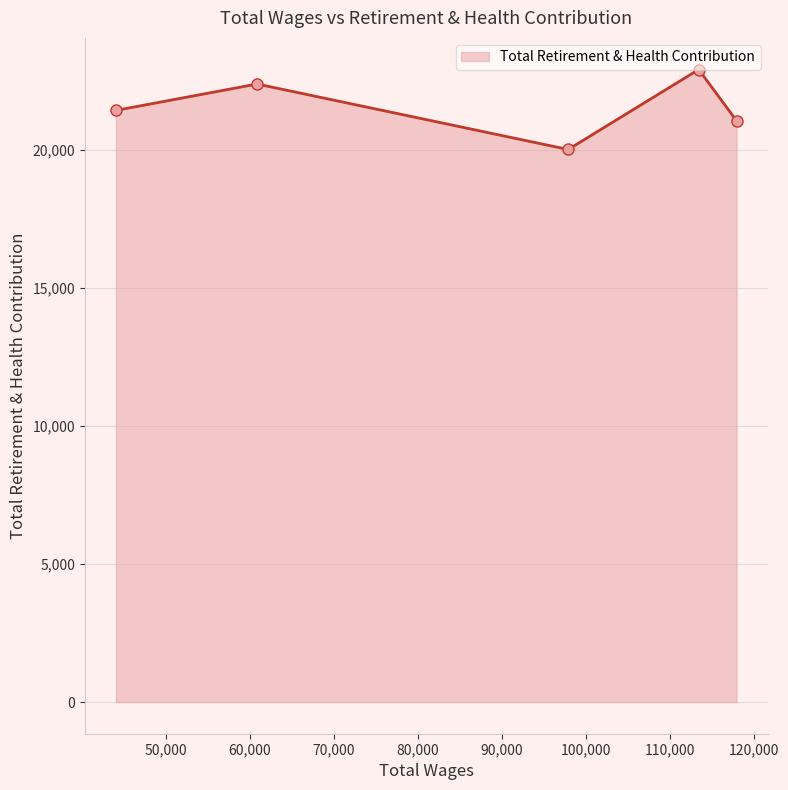

How many lines are shown in the chart?

1